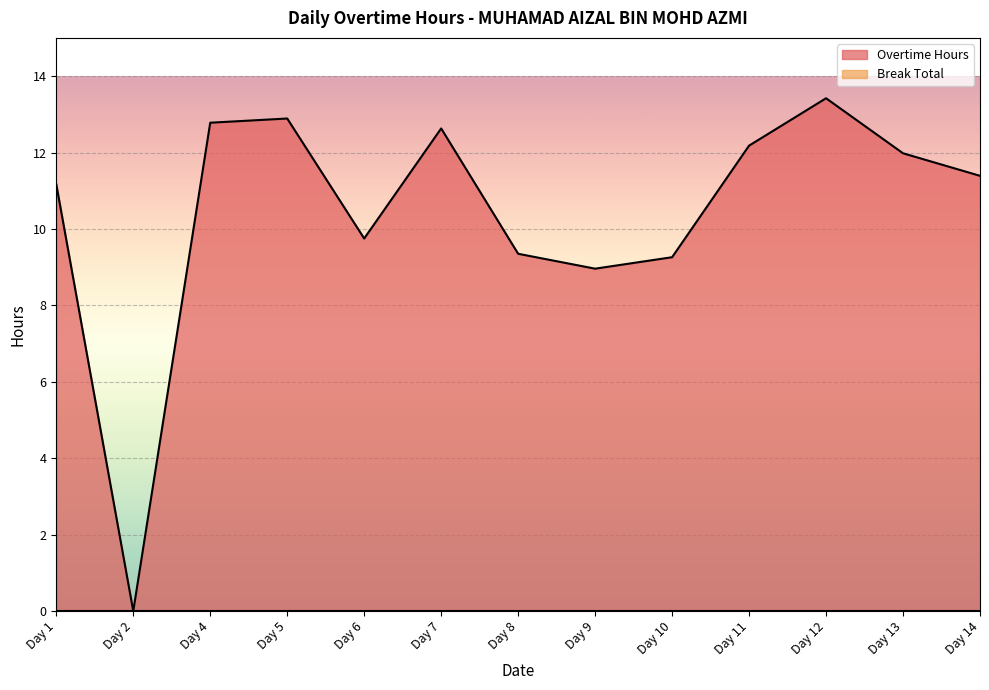

At which category does the data reach its first local peak?

Day 5